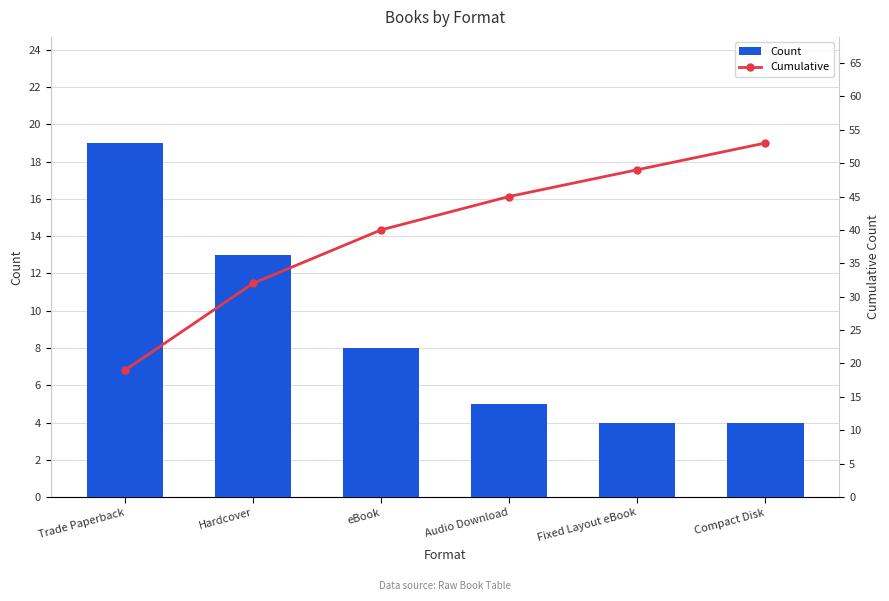

Reading left to right, transcribe all the data shown in this chart.

Count: 19	13	8	5	4	4
Cumulative: 19	32	40	45	49	53